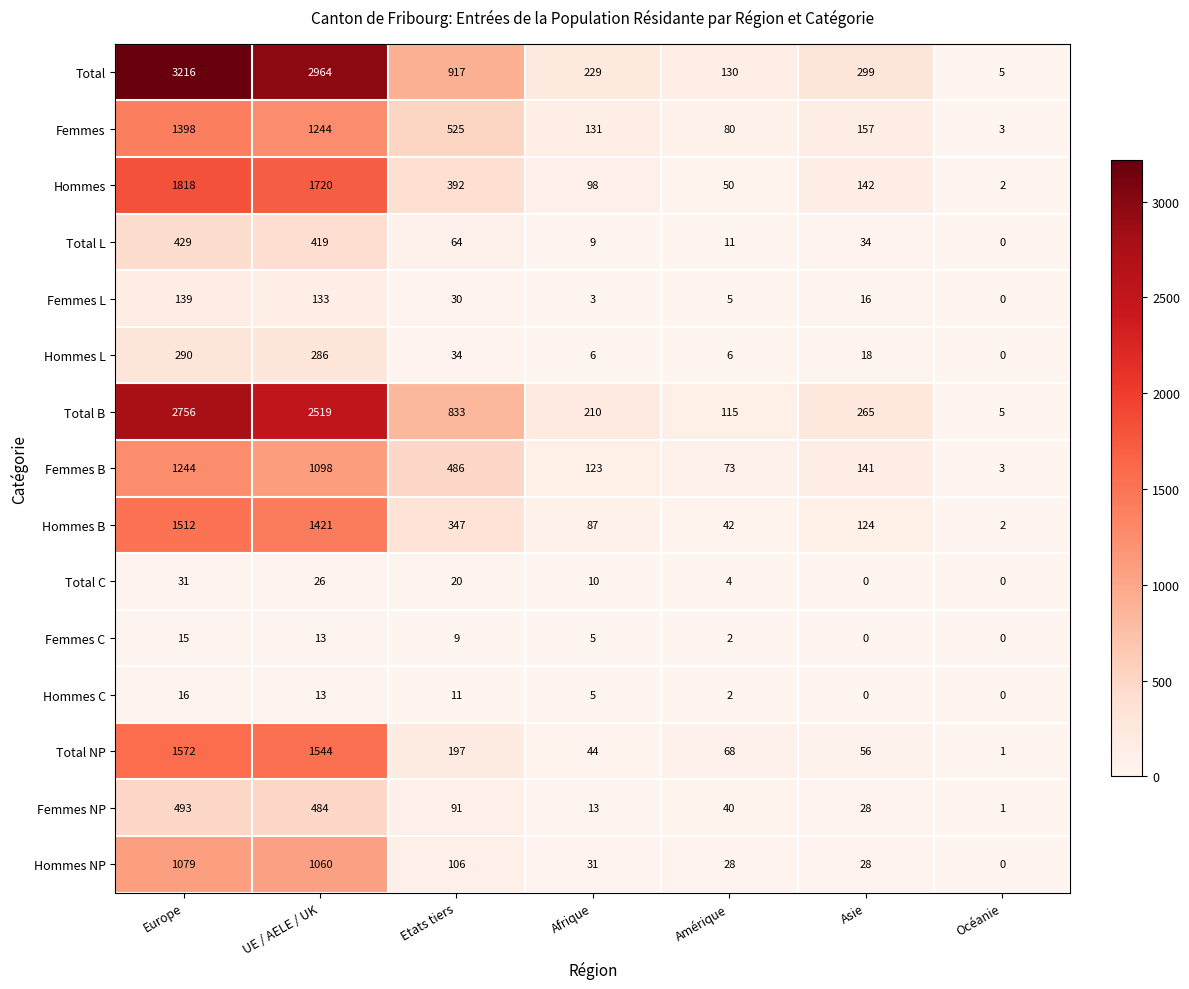

At Europe, list the series in order from smallest to largest.

Femmes C, Hommes C, Total C, Femmes L, Hommes L, Total L, Femmes NP, Hommes NP, Femmes B, Femmes, Hommes B, Total NP, Hommes, Total B, Total